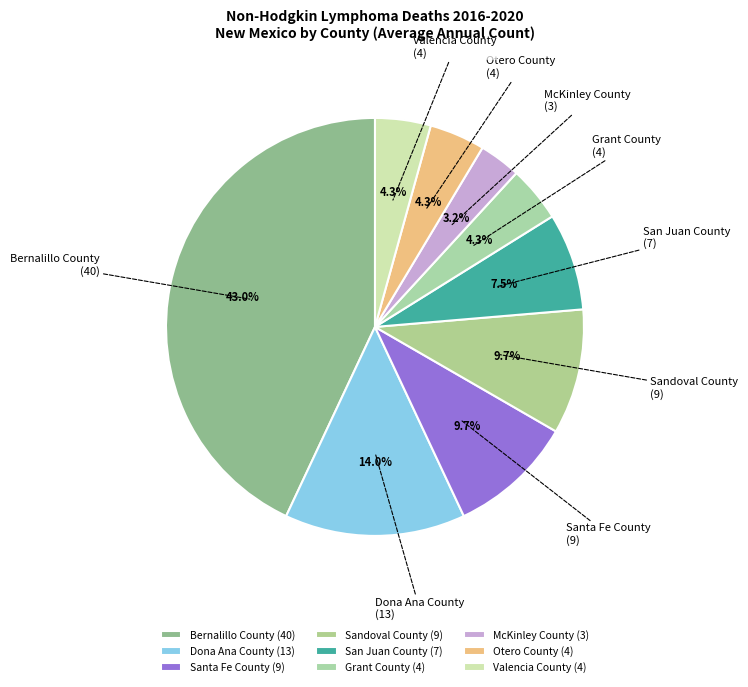

To the nearest percent, what percentage of the pie is Grant County?

4%